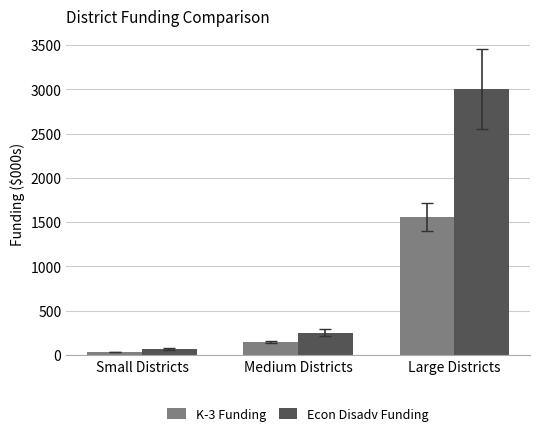

Where does the K-3 Funding series first go above 147?

Medium Districts